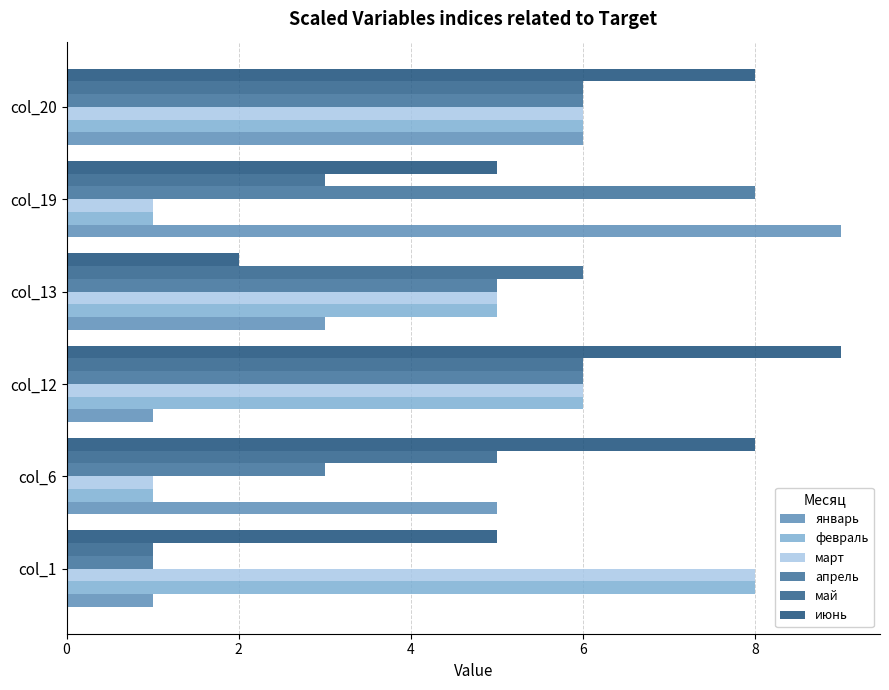

At which category is the sum across all series the highest?

col_20